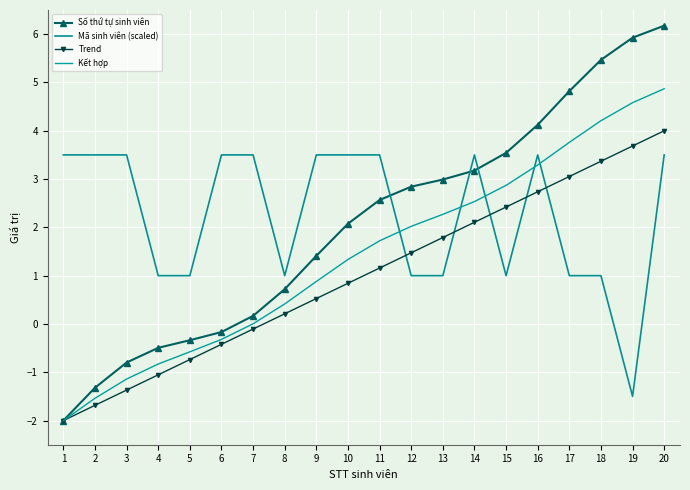

The Số thứ tự sinh viên series shows -0.9 at 4. True or false?

False